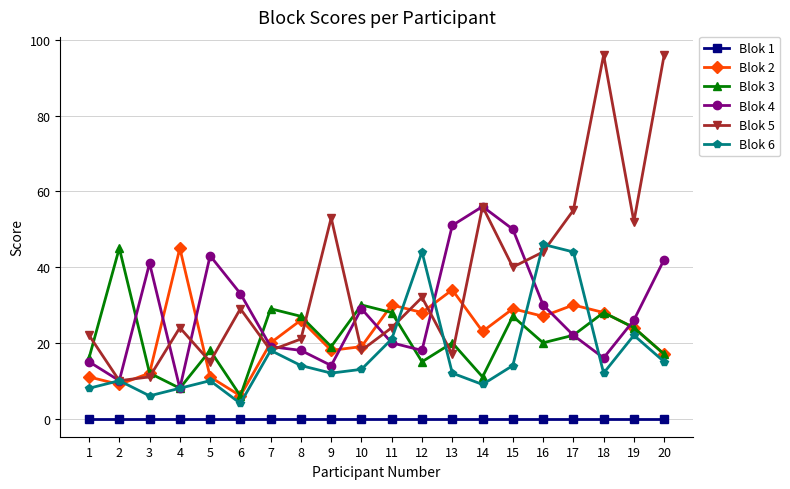

Reading left to right, what are all the values shown in this chart?

Blok 1: 1=0	2=0	3=0	4=0	5=0	6=0	7=0	8=0	9=0	10=0	11=0	12=0	13=0	14=0	15=0	16=0	17=0	18=0	19=0	20=0
Blok 2: 1=11	2=9	3=12	4=45	5=11	6=6	7=20	8=26	9=18	10=19	11=30	12=28	13=34	14=23	15=29	16=27	17=30	18=28	19=24	20=17
Blok 3: 1=16	2=45	3=12	4=8	5=18	6=6	7=29	8=27	9=19	10=30	11=28	12=15	13=20	14=11	15=27	16=20	17=22	18=28	19=24	20=17
Blok 4: 1=15	2=10	3=41	4=8	5=43	6=33	7=19	8=18	9=14	10=29	11=20	12=18	13=51	14=56	15=50	16=30	17=22	18=16	19=26	20=42
Blok 5: 1=22	2=10	3=11	4=24	5=15	6=29	7=18	8=21	9=53	10=18	11=24	12=32	13=17	14=56	15=40	16=44	17=55	18=96	19=52	20=96
Blok 6: 1=8	2=10	3=6	4=8	5=10	6=4	7=18	8=14	9=12	10=13	11=21	12=44	13=12	14=9	15=14	16=46	17=44	18=12	19=22	20=15